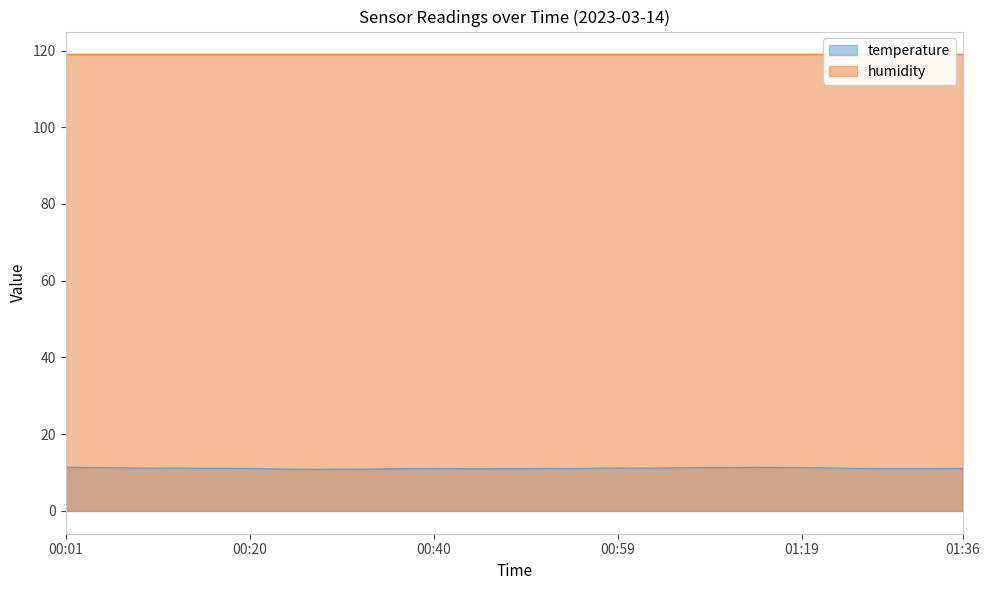

List the labels in order of value, largest first.

00:01, 01:14, 01:09, 01:17, 00:03, 01:12, 01:19, 00:06, 01:07, 01:21, 00:08, 01:04, 00:59, 01:02, 00:13, 00:10, 00:18, 00:57, 00:15, 01:24, 00:20, 00:52, 01:36, 00:40, 01:26, 01:34, 00:55, 01:31, 00:38, 00:47, 01:29, 00:42, 00:50, 00:35, 00:45, 00:23, 00:30, 00:33, 00:25, 00:28